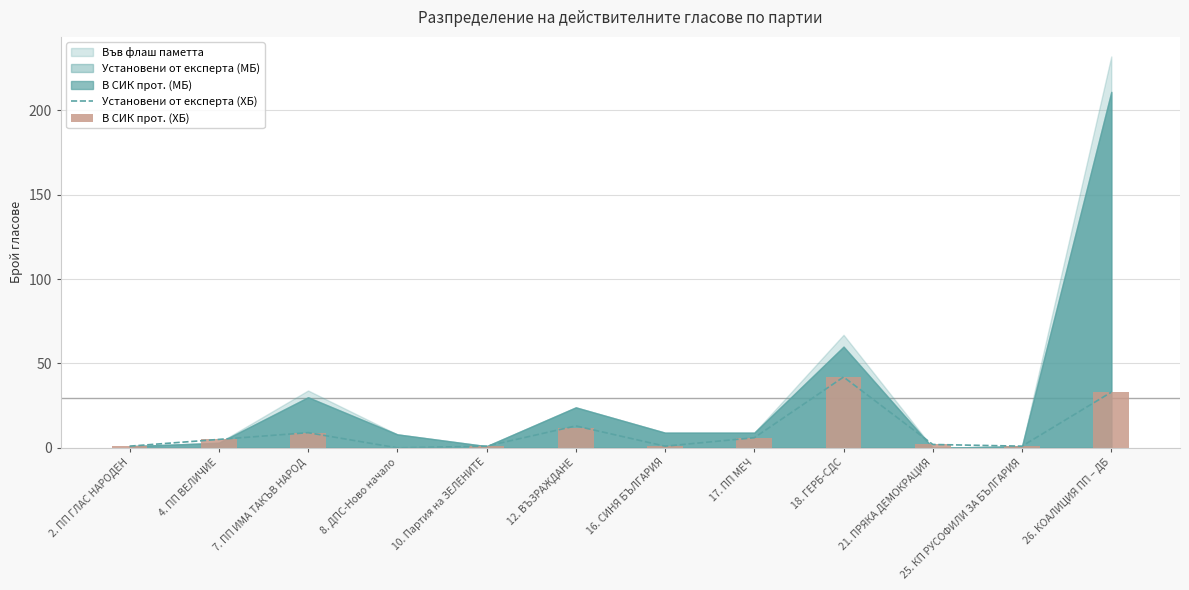

What is the value of the Установени от експерта (ХБ) bar at the 8th from the left?

6